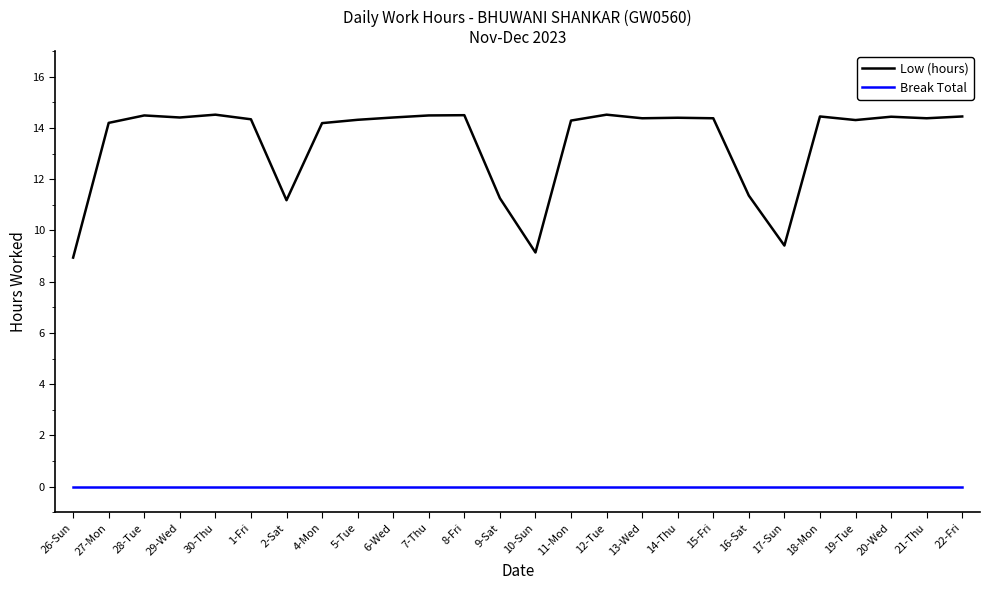

Rank the series by their average value, from lowest to highest.

Break Total, Low (hours)